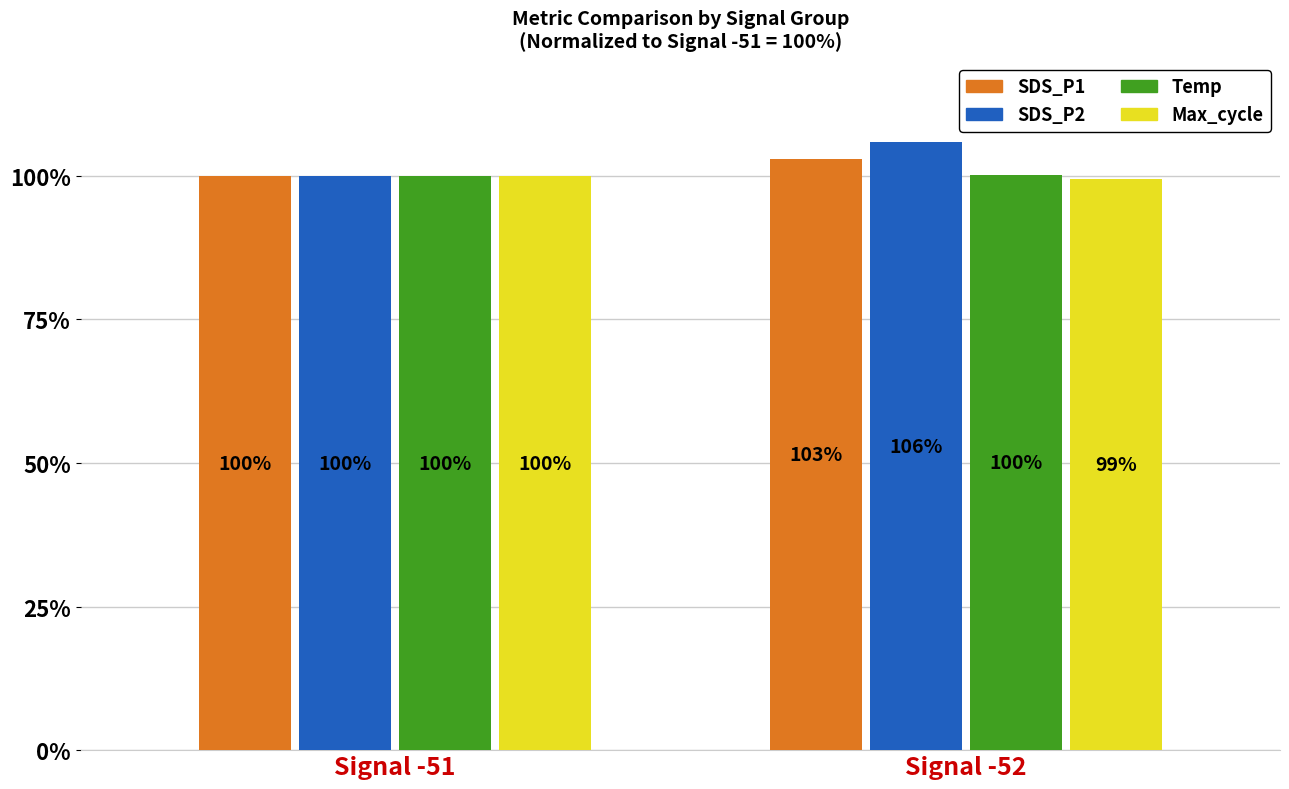

What are all the series names shown in the legend?

SDS_P1, SDS_P2, Temp, Max_cycle